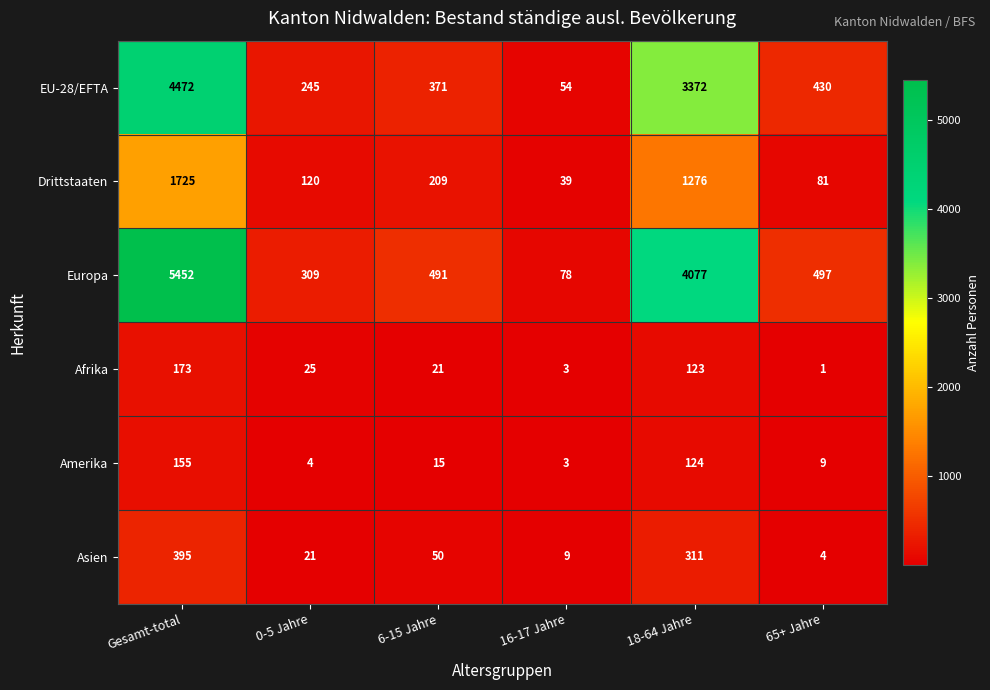

What is the sum of the Asien values at 18-64 Jahre and 0-5 Jahre?

332